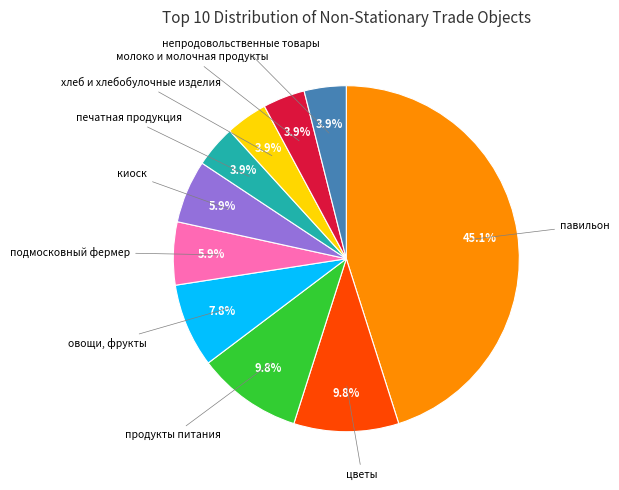

Do овощи, фрукты and павильон together represent more than half of the pie?

Yes